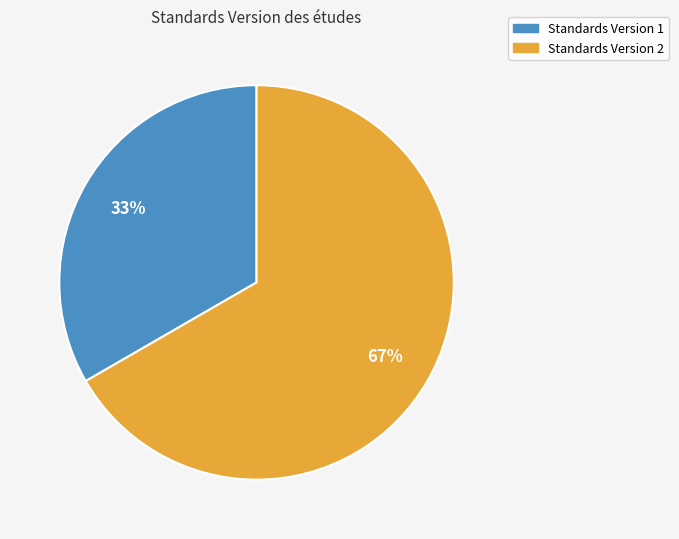

Does any single category account for the majority?

Yes